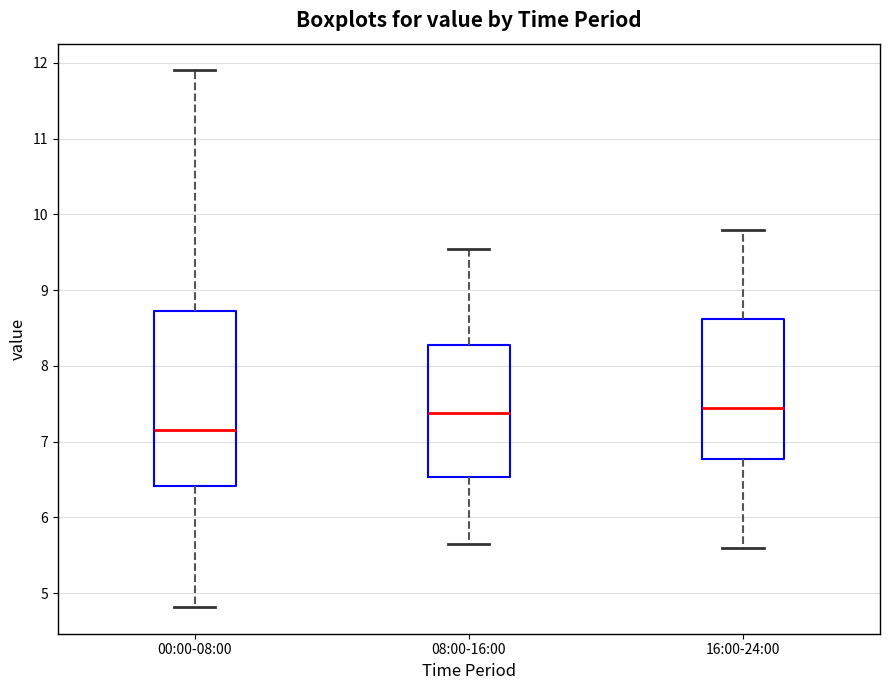

Comparing the boxes themselves (not the whiskers), which one is the tallest?

00:00-08:00